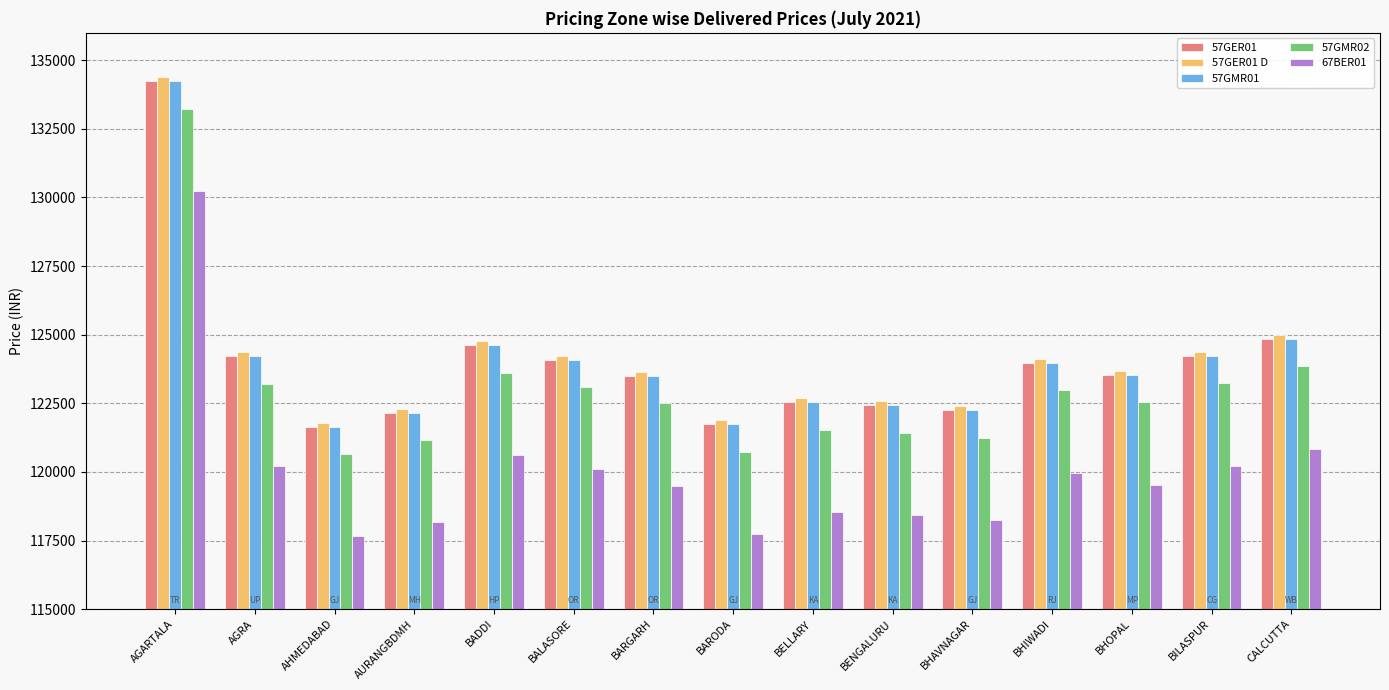

What is the sum of all 57GER01 values?

1859972